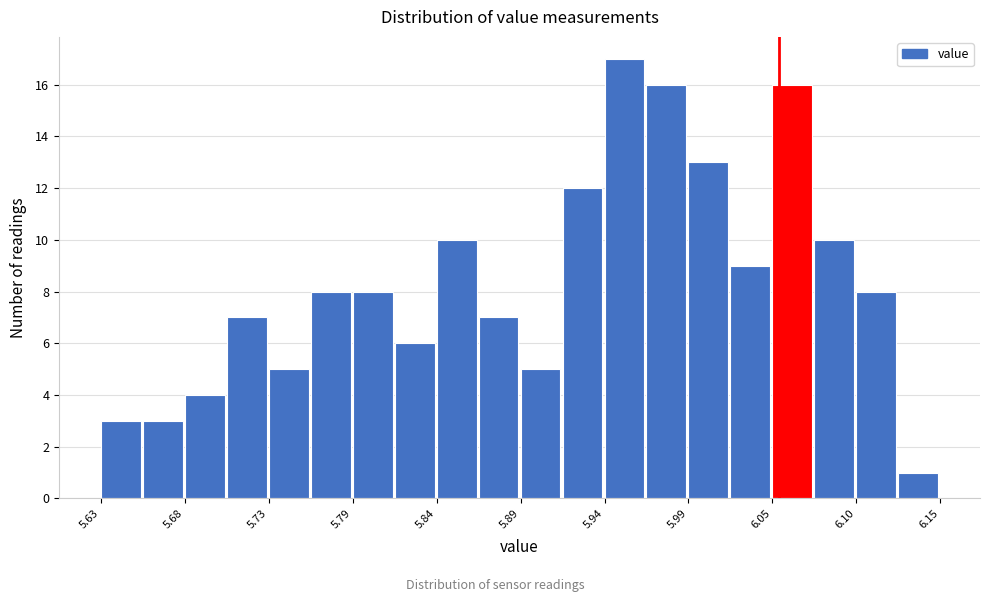

Read against the x-axis, roughly where is the centre of the tallest bar?

5.95